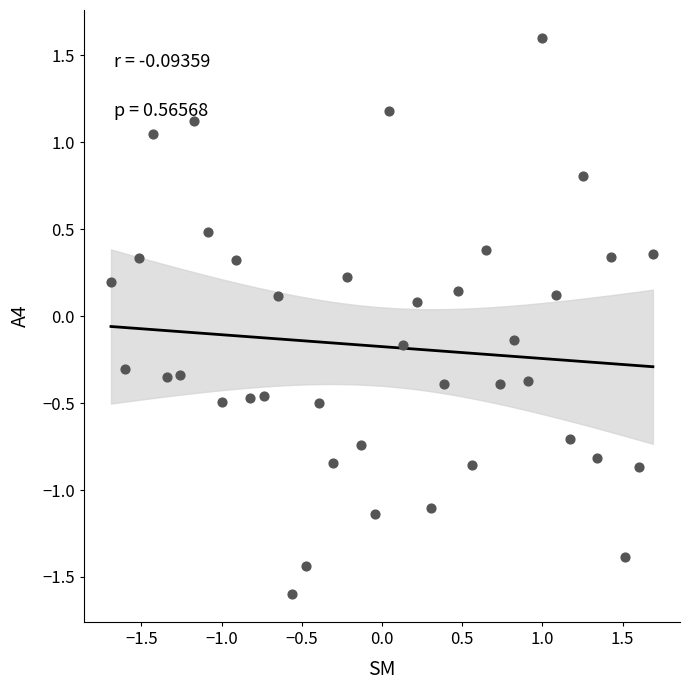

What is the range of X values (max minus min)?

3.4